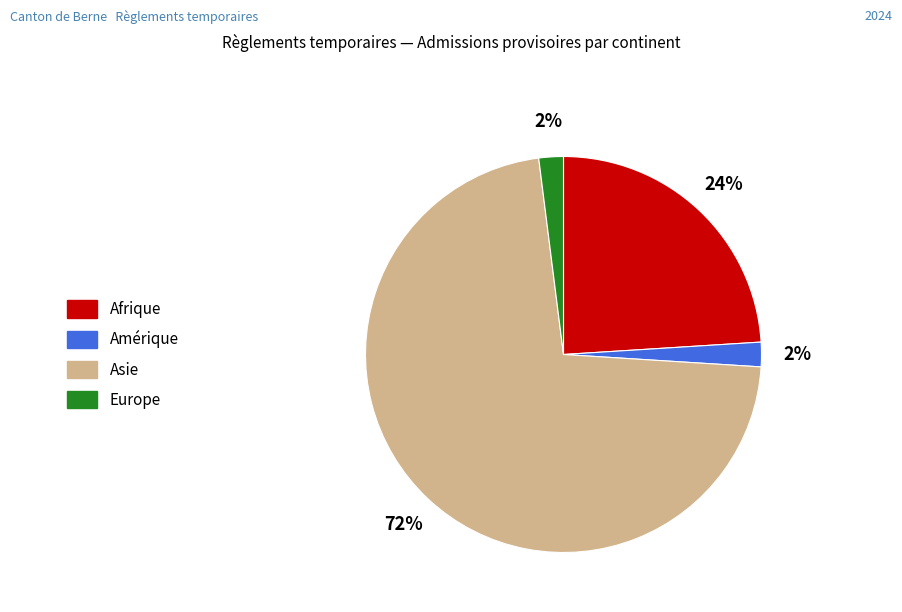

To the nearest percent, what is the difference between the largest and smallest slice percentages?

70%